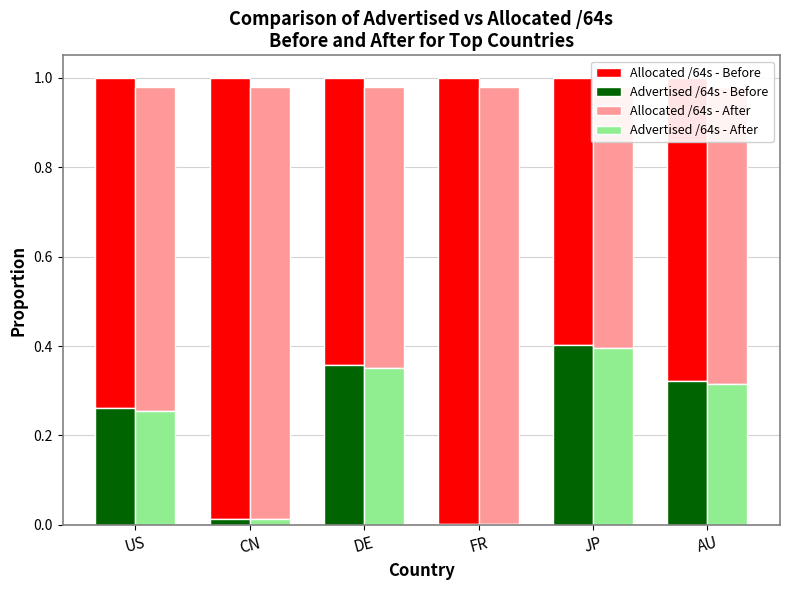

At how many categories does at least one series exceed 0?

6